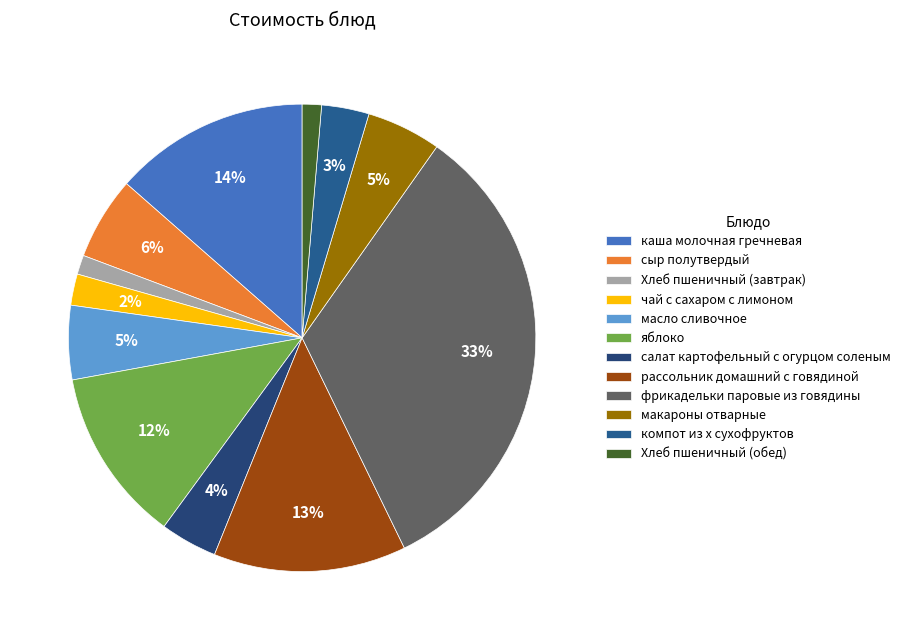

Combined, what portion of the pie is макароны отварные and Хлеб пшеничный (обед)?

6.5%